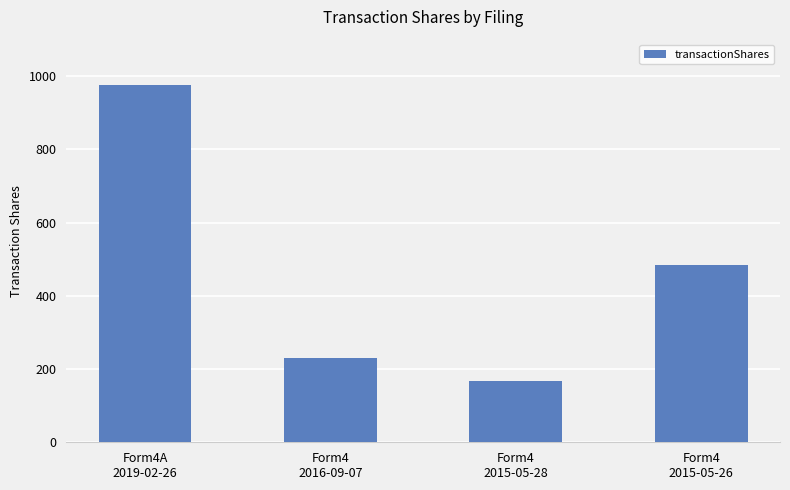

Is it true that the value at Form4
2015-05-28 is 261?

False